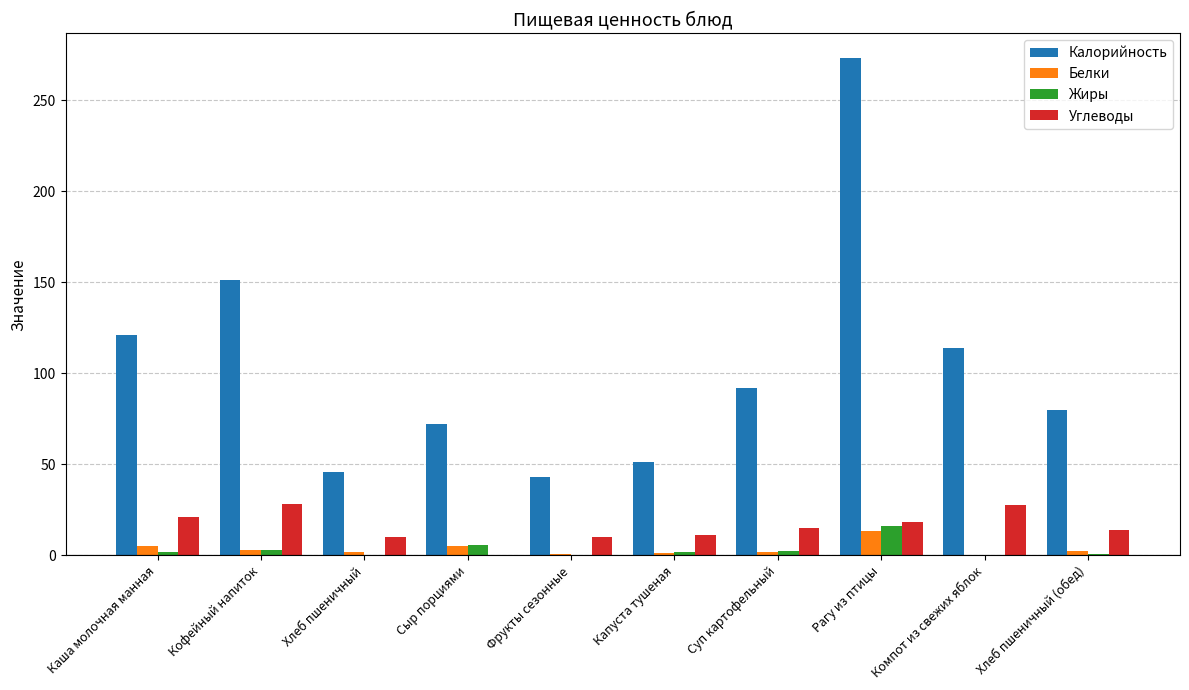

What is the sum of all Калорийность values?

1043.2